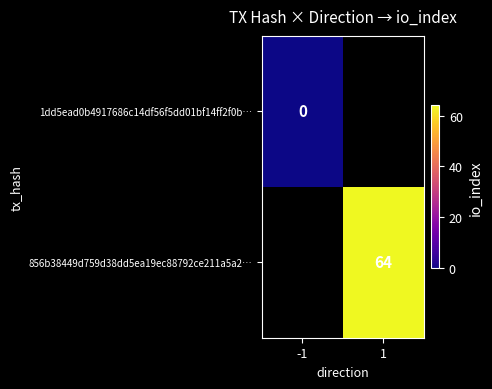

The 856b38449d759d38dd5ea19ec88792ce211a5a2… series shows 64 at 1. True or false?

True